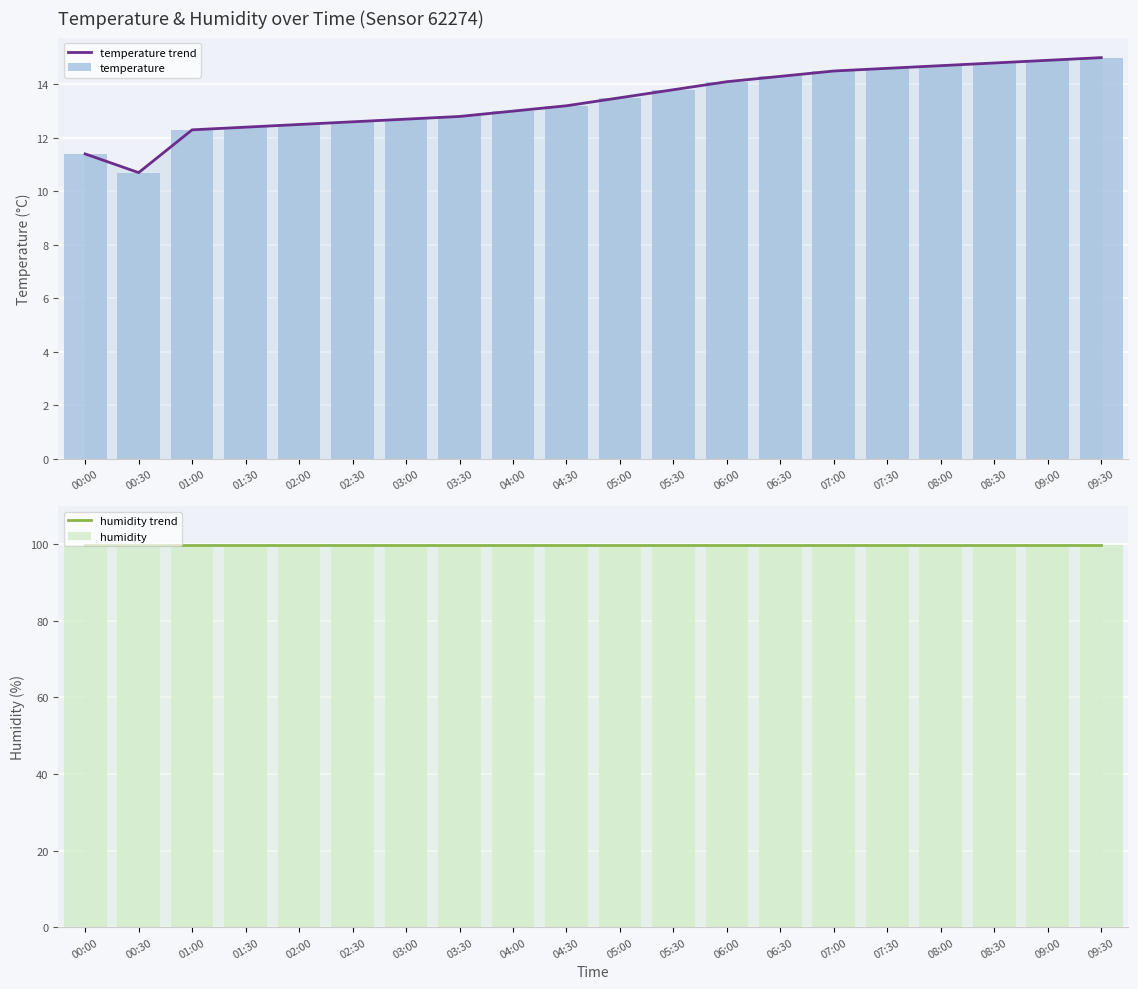

Which has a higher value, 07:00 or 09:30?

09:30